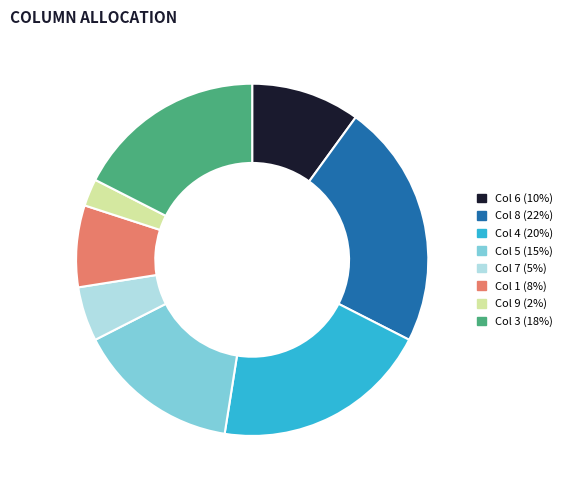

Does any single category account for the majority?

No